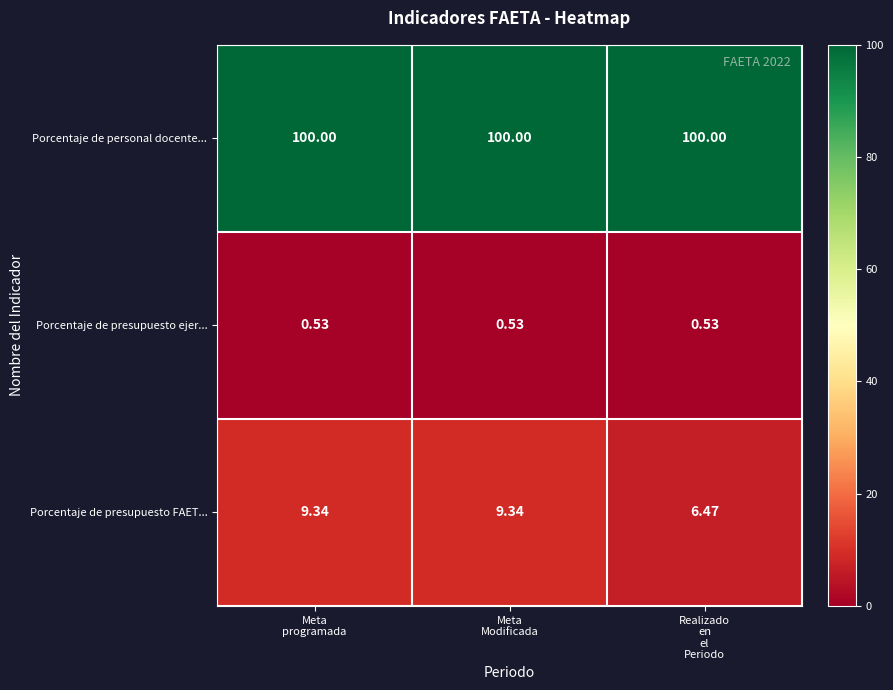

Which series has the largest range (max minus min)?

Porcentaje de presupuesto FAET...